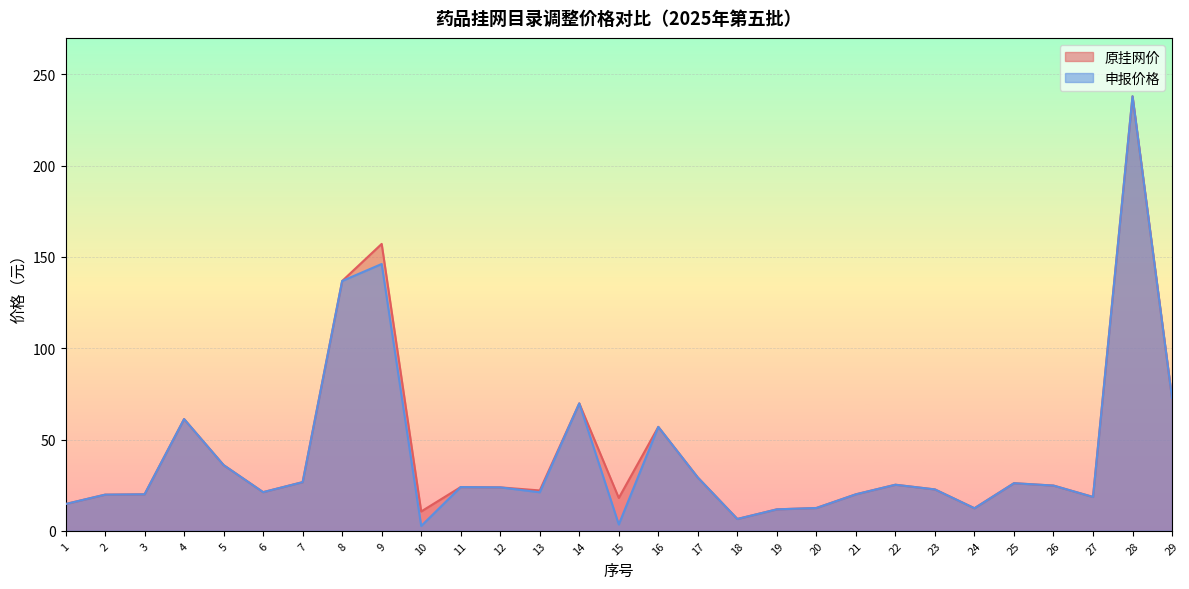

Between 9 and 25, which series saw the biggest shift?

原挂网价